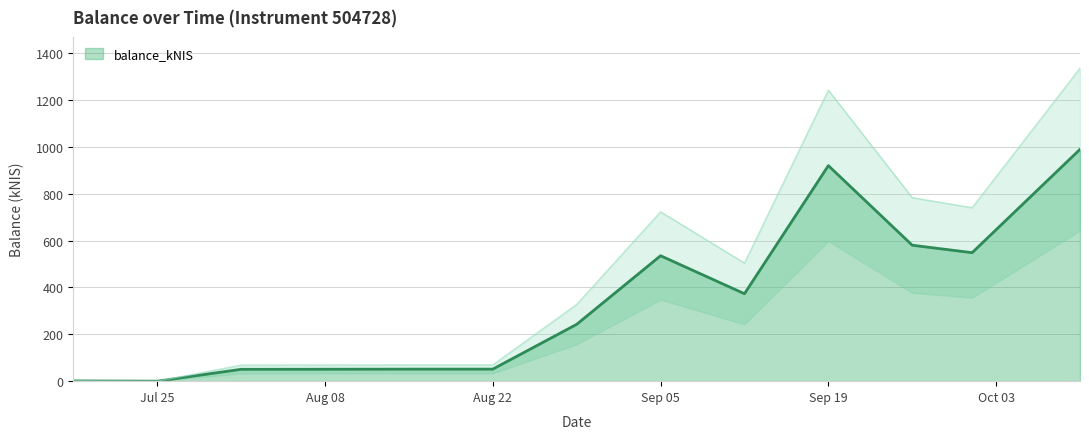

Which category has the highest value across all series?

2024-10-10